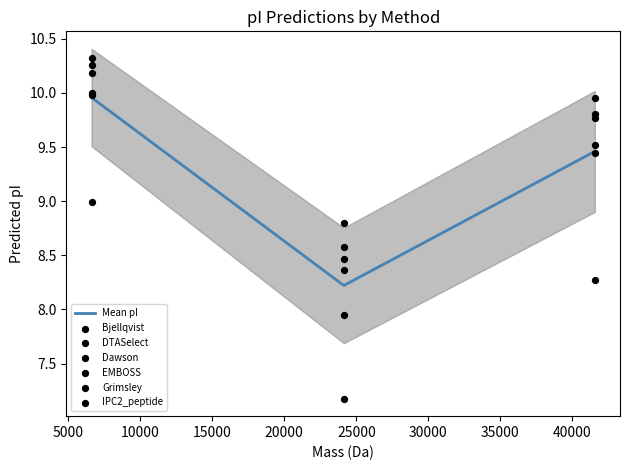

At which category is the sum across all series the highest?

6620.936440000001